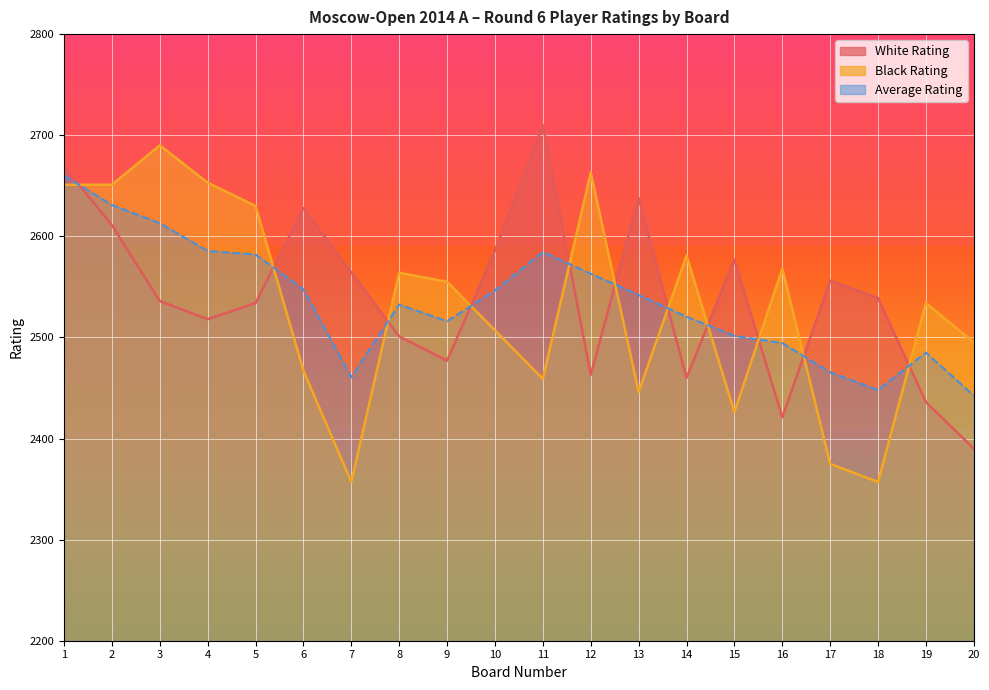

List the series in order of their peak value, lowest first.

Black Rating, White Rating